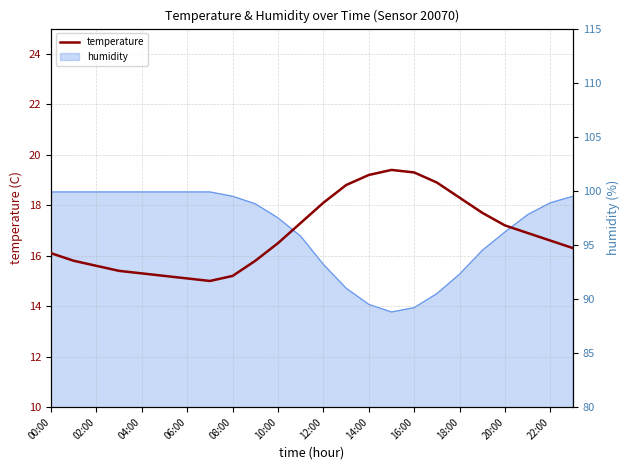

What value does the data have at 19?

17.7